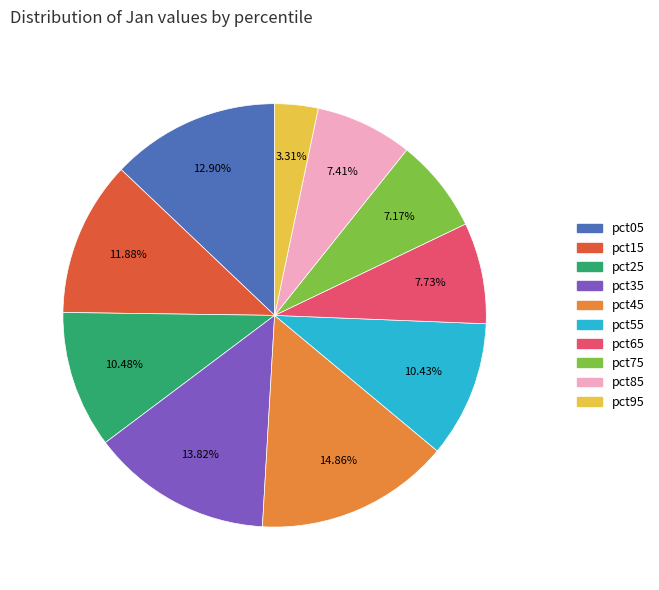

Which category has the smallest portion of the pie?

pct95